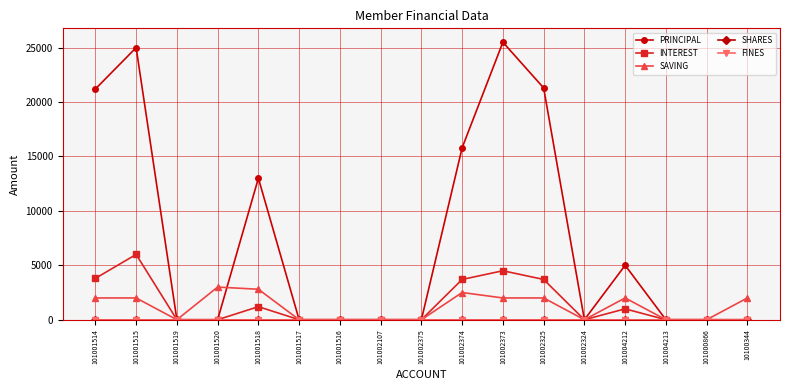

Does the chart have visible grid lines?

Yes